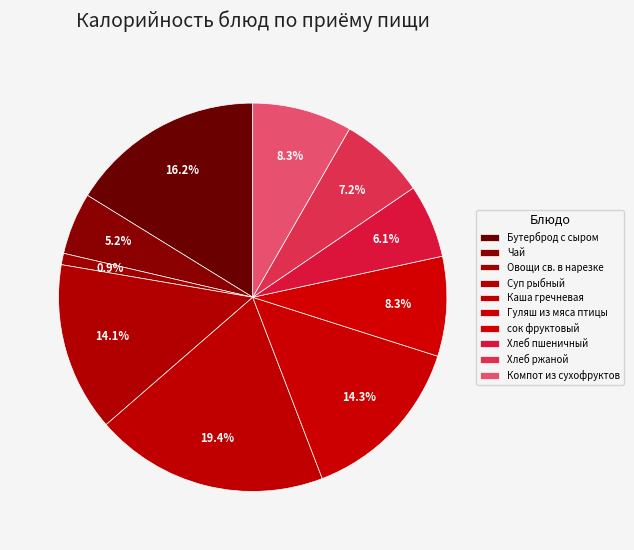

Combined, do Суп рыбный and Каша гречневая account for over 50%?

No